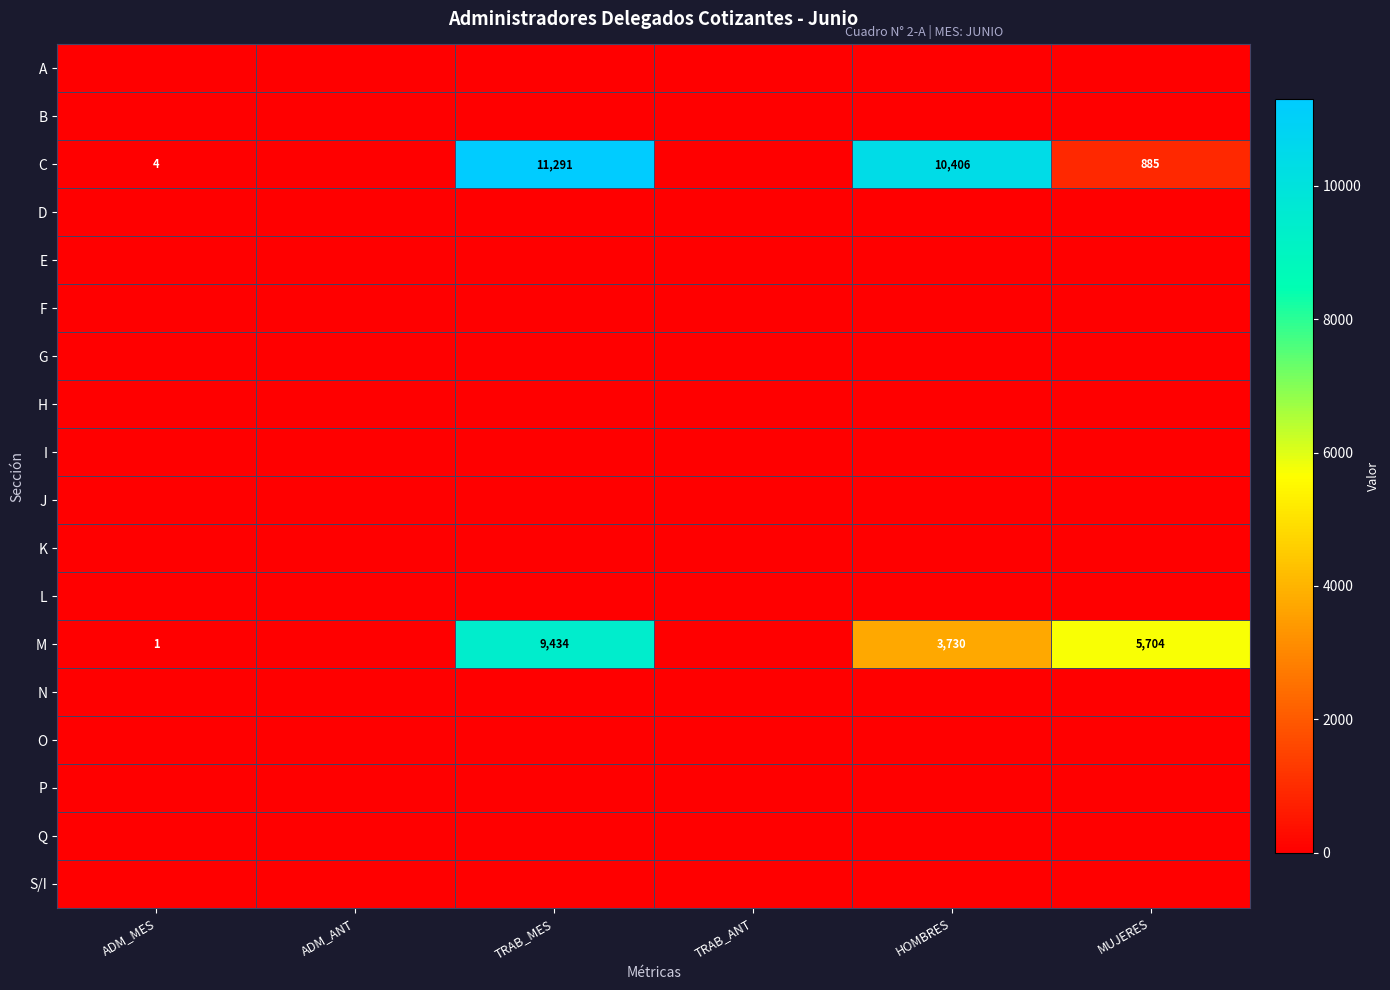

Is it true that M equals 5704 at MUJERES?

True